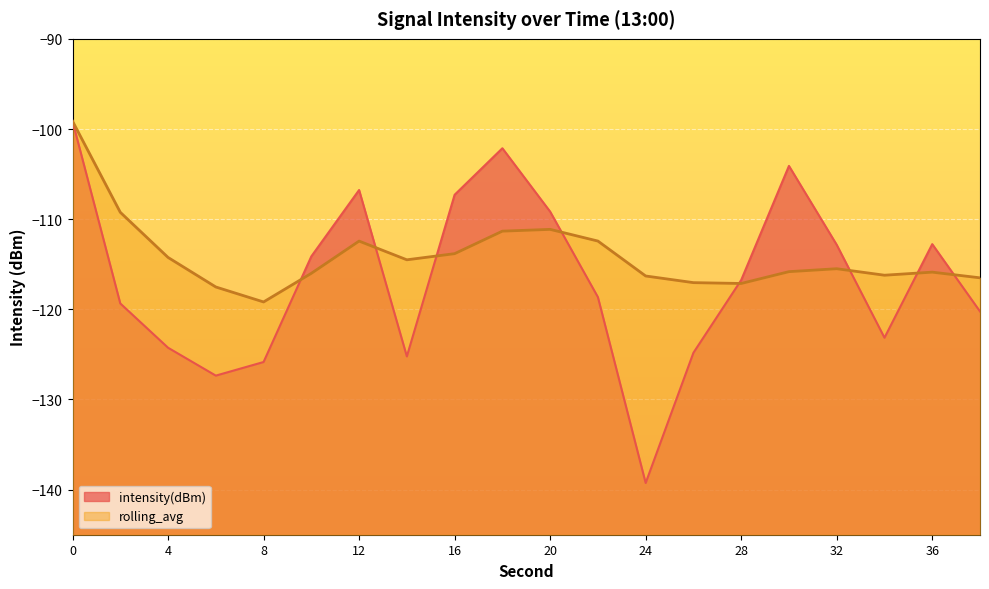

What is the approximate value of rolling_avg at 36?

-115.9